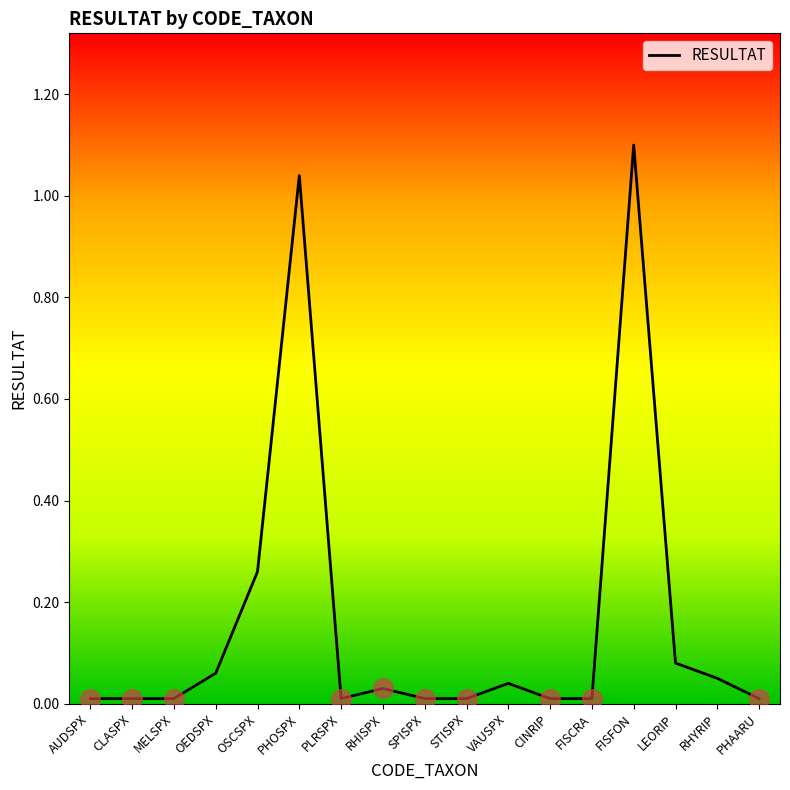

Is this an area chart (filled region under the line)?

No